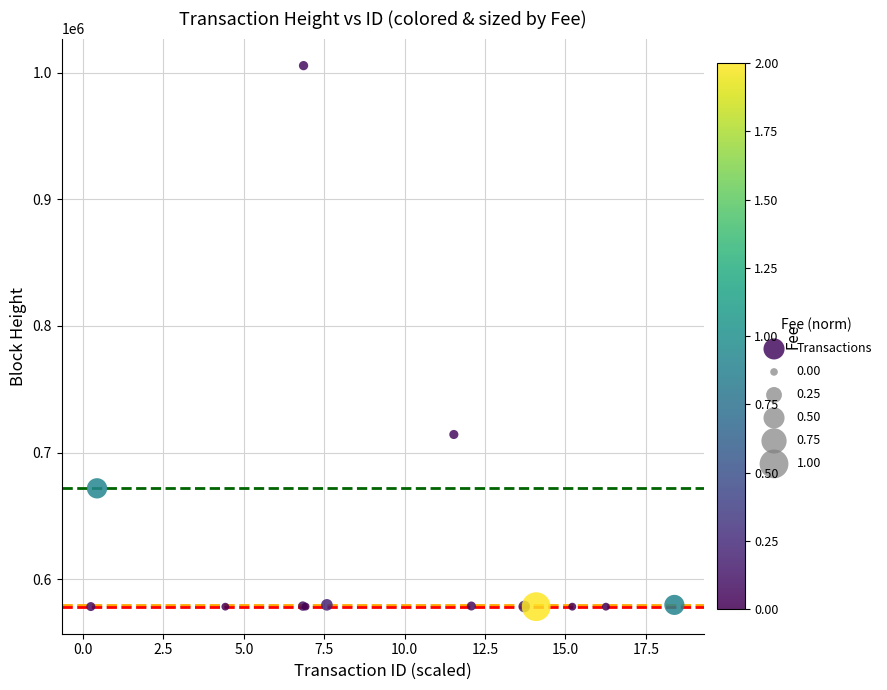

What Y value in the scatter plot is closest to 791963?

714318